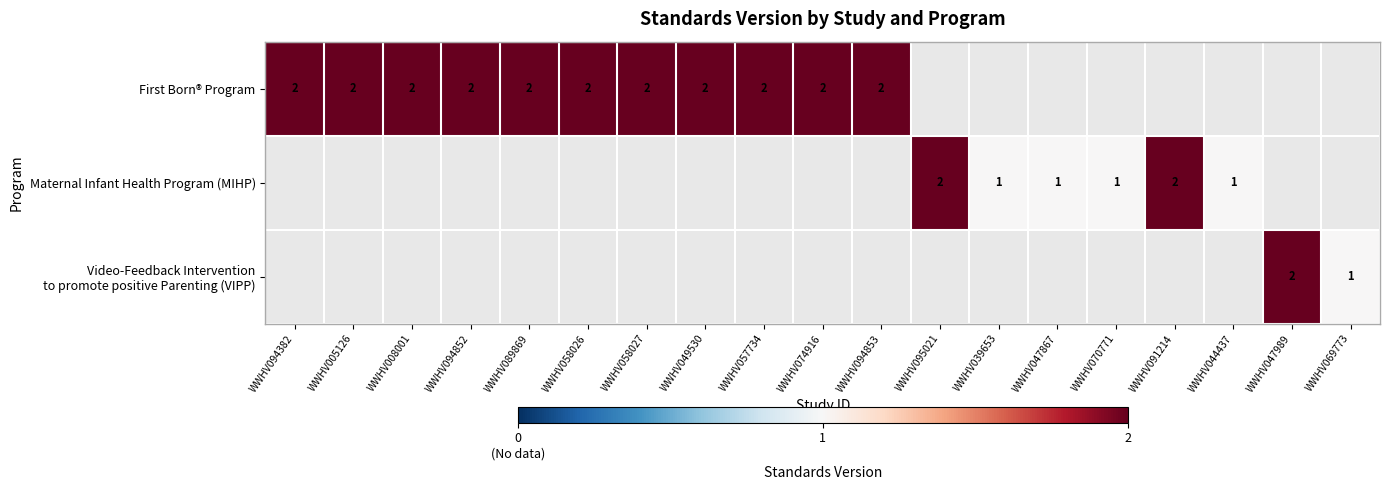

Between WWHV095021 and WWHV058027, which is larger?

WWHV058027